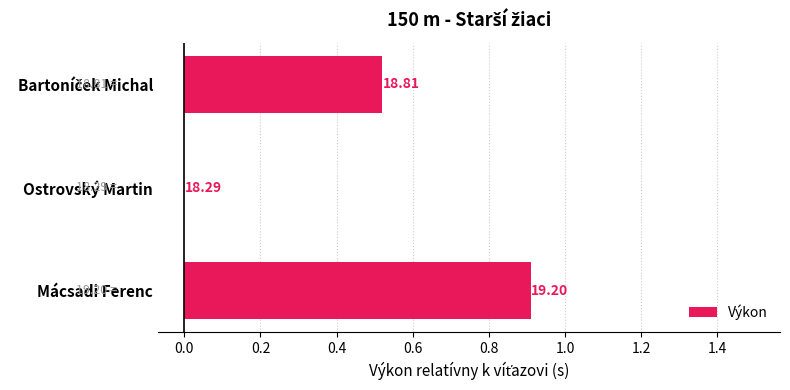

What is the difference between the maximum and second lowest values?

0.4